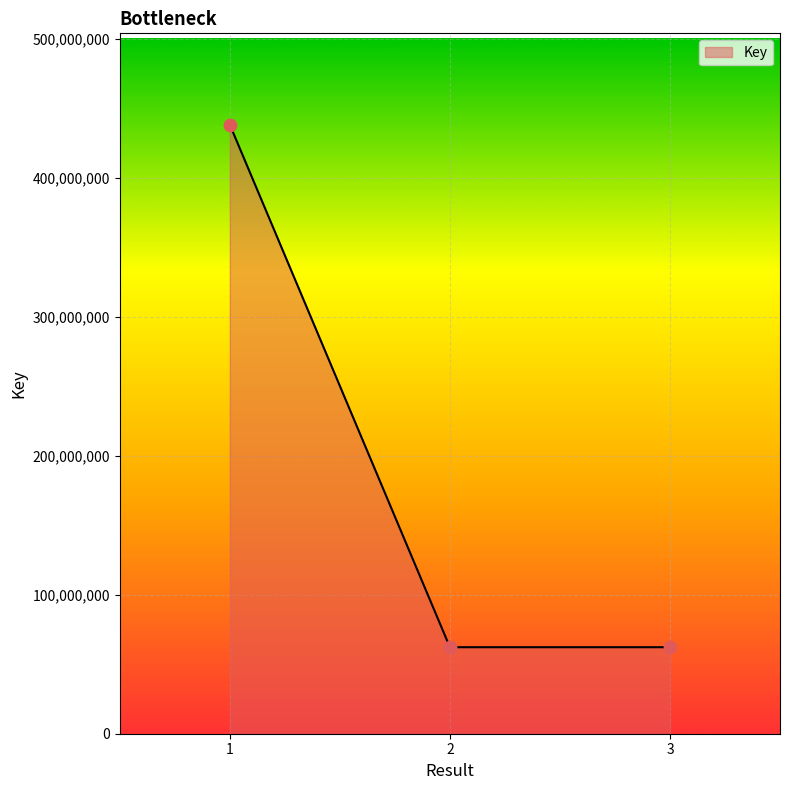

Which has a higher value, 1 or 2?

1